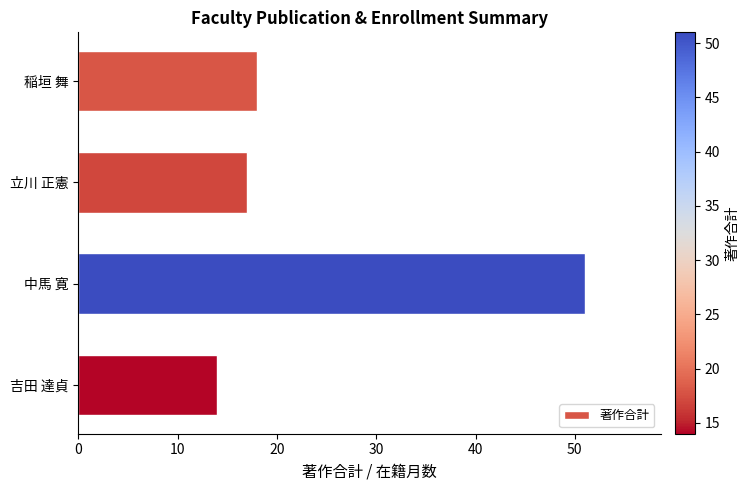

Is it true that the value at 稲垣 舞 is 18?

True